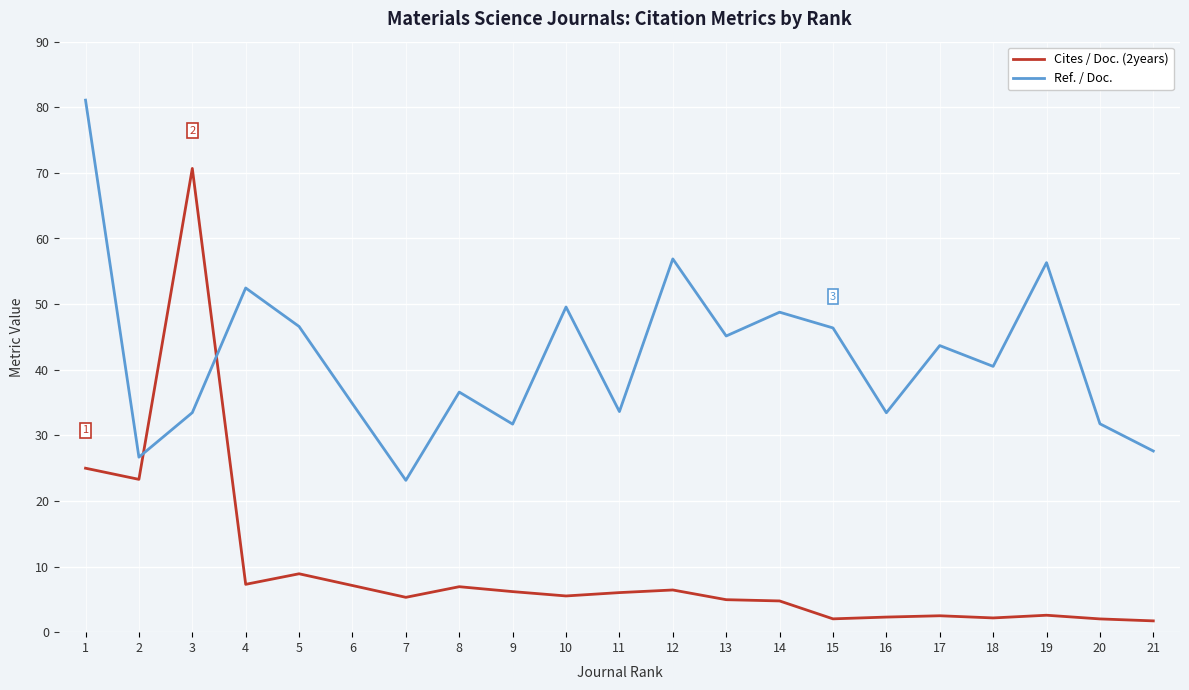

Rank the series by their maximum value, from lowest to highest.

Cites / Doc. (2years), Ref. / Doc.